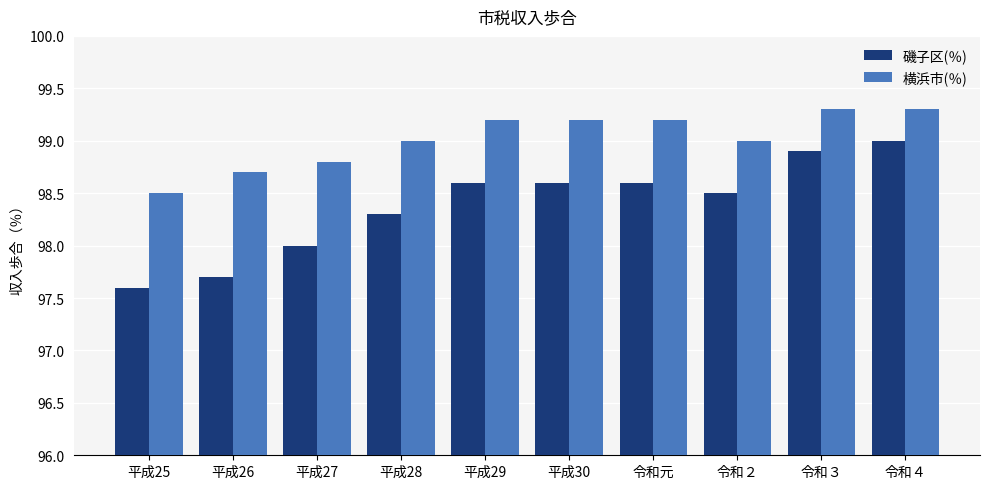

How many groups of bars are there?

10